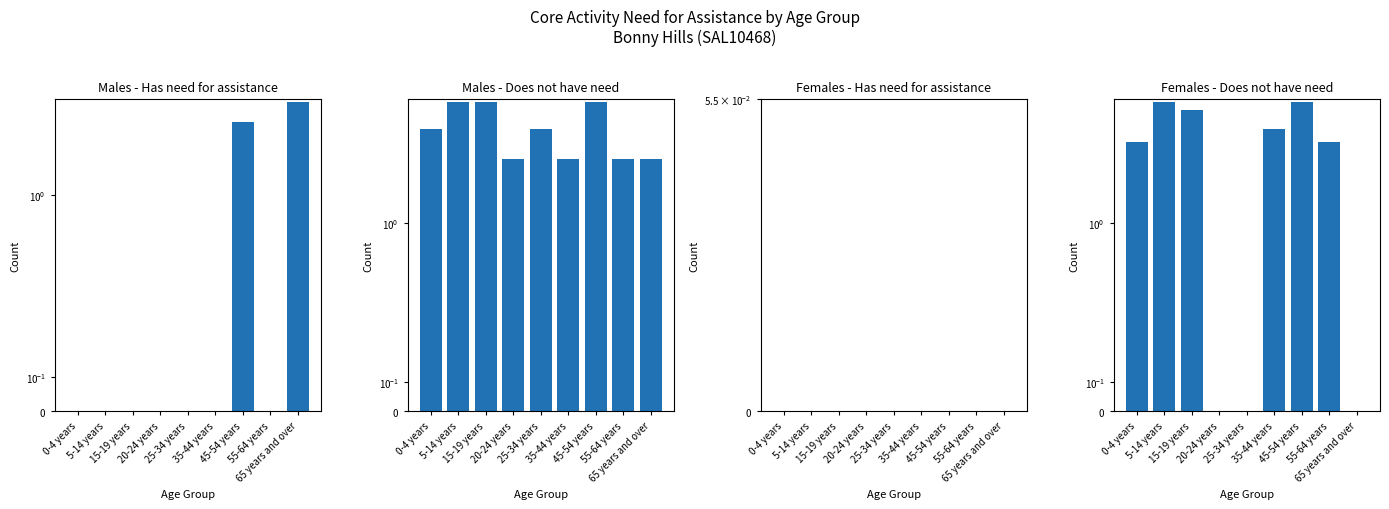

Which category has the lowest value across all series?

0-4 years